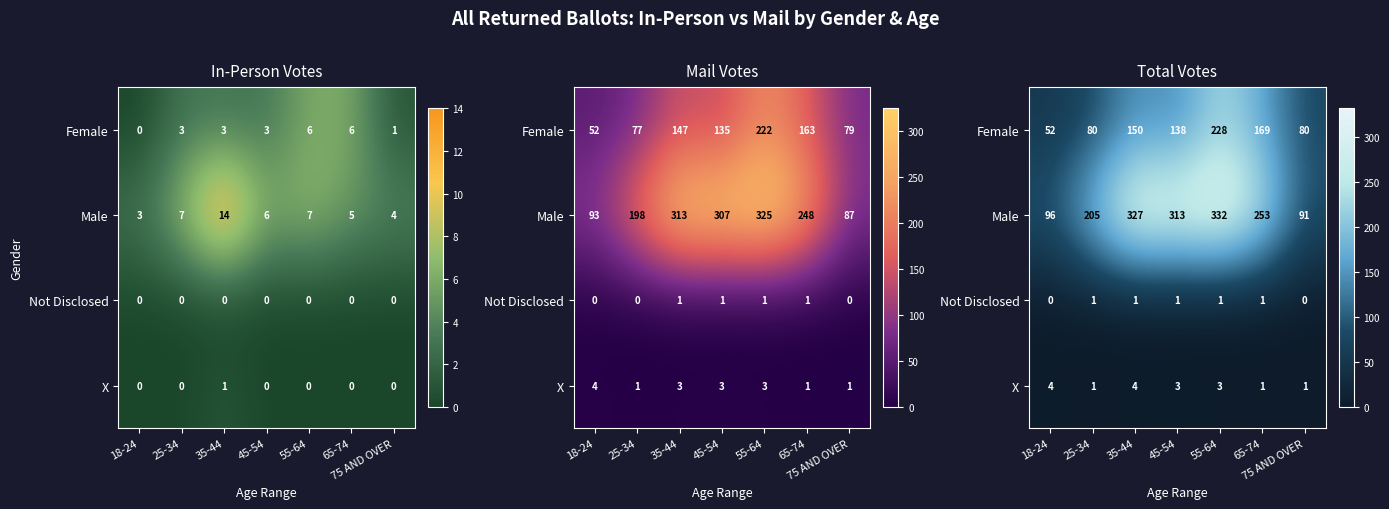

Count the number of data series in this chart.

4